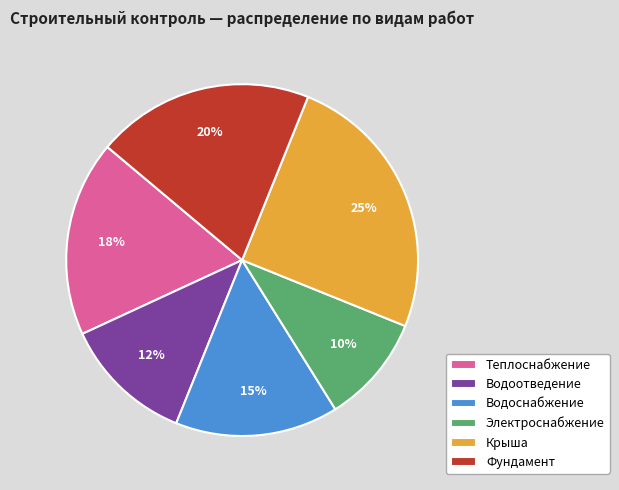

Is the sum of Водоснабжение and Крыша greater than half?

No